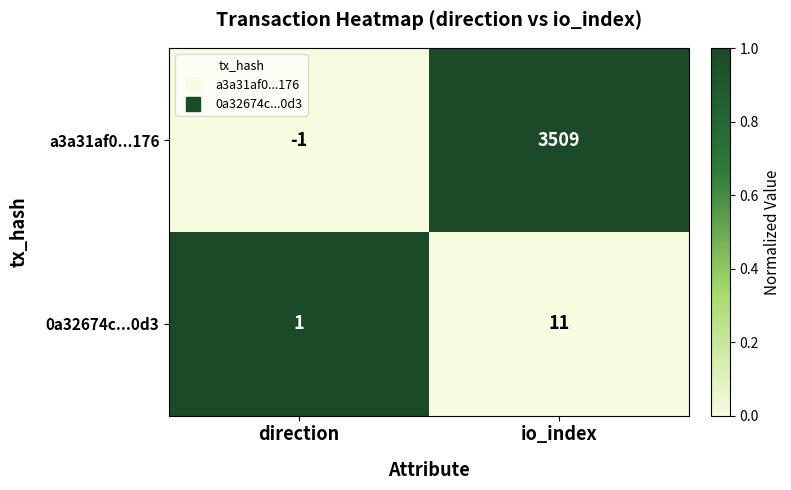

Where is a3a31af0...176 nearest to the value 1754?

direction